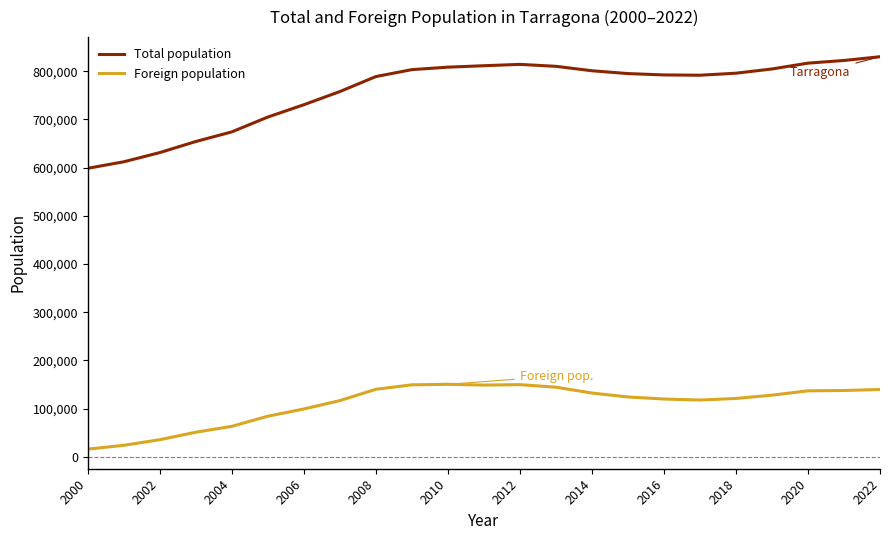

Does the chart display data point markers on the line(s)?

No